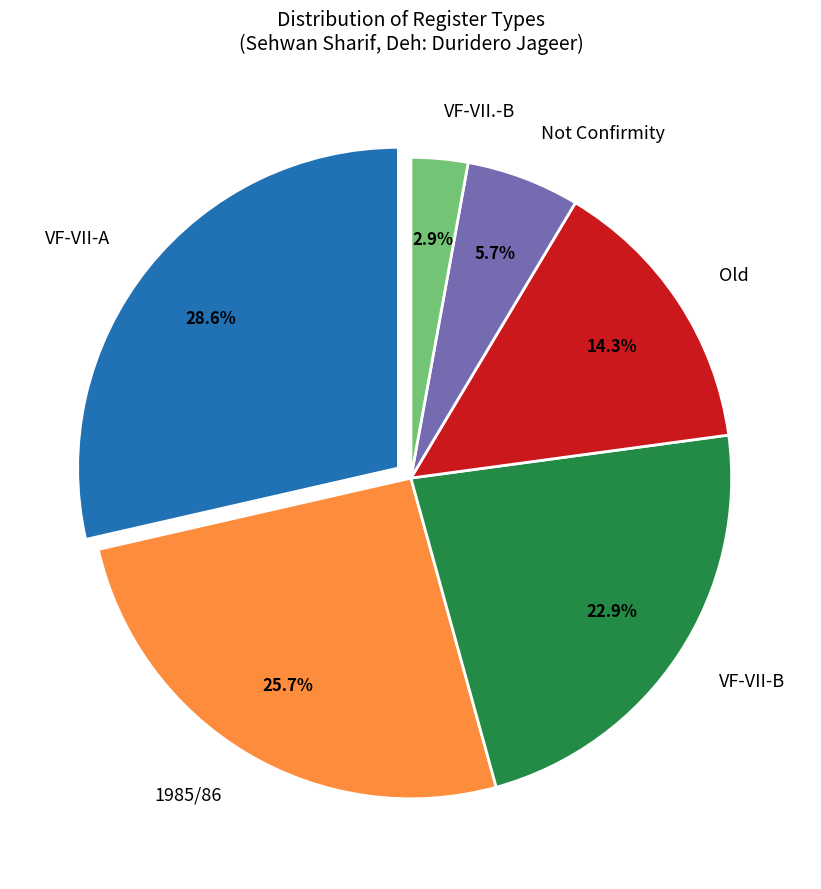

Does any single category account for the majority?

No